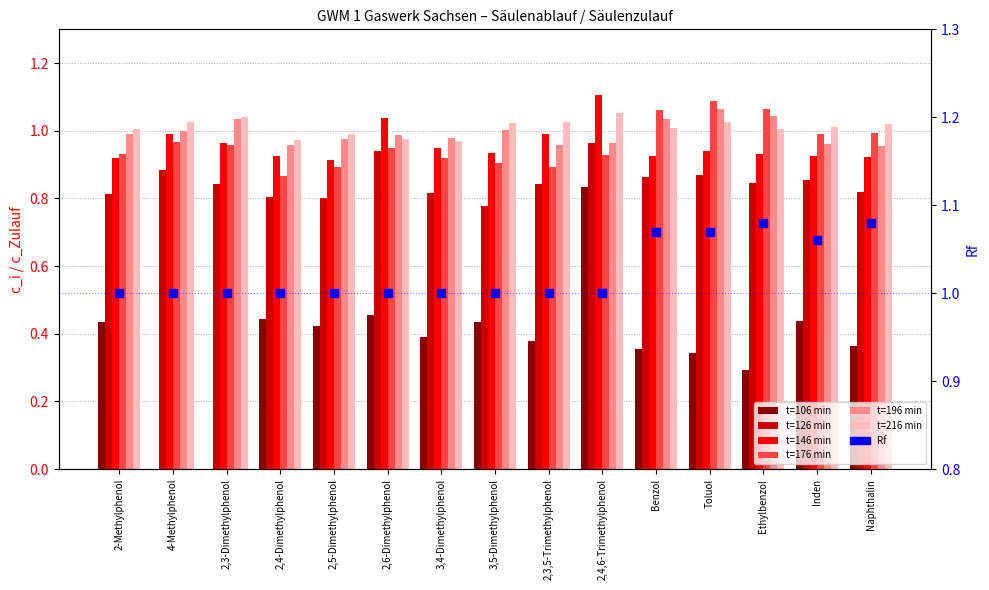

Which series contains the highest Y value?

ci_c_146